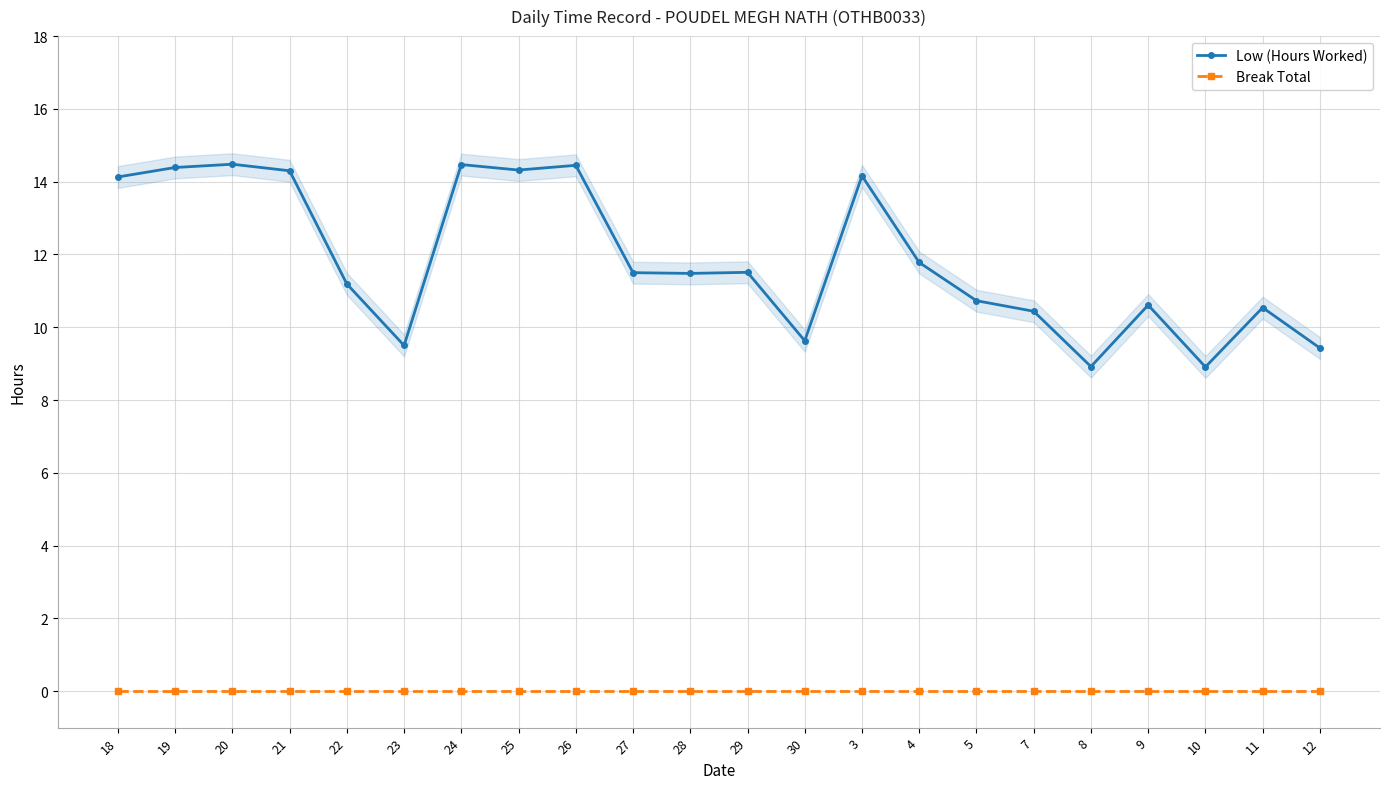

Is the value of Low (Hours Worked) at 28 greater than the value of Break Total at 12?

Yes